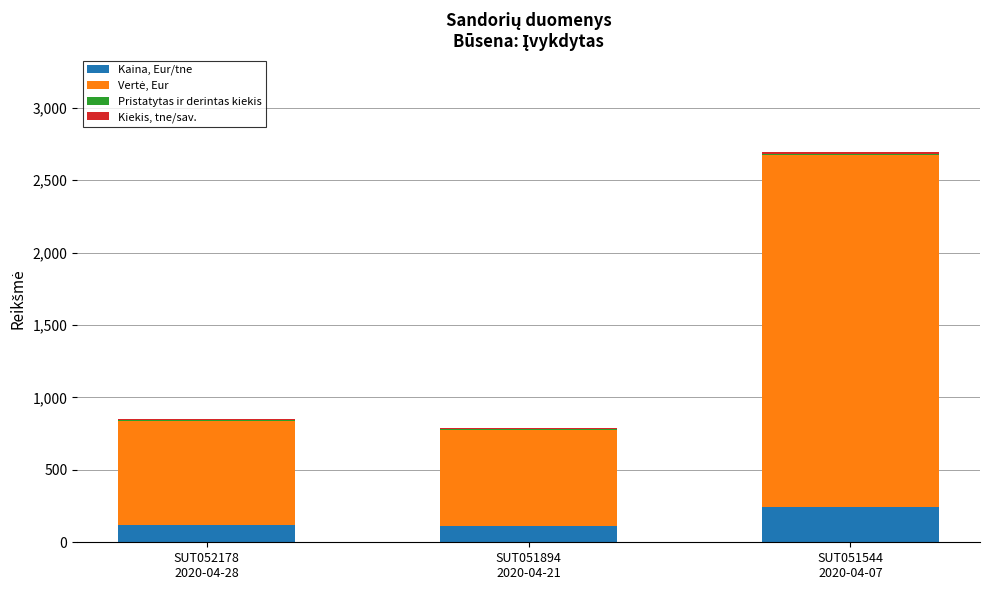

What is the highest value of the Kaina, Eur/tne series?

243.0